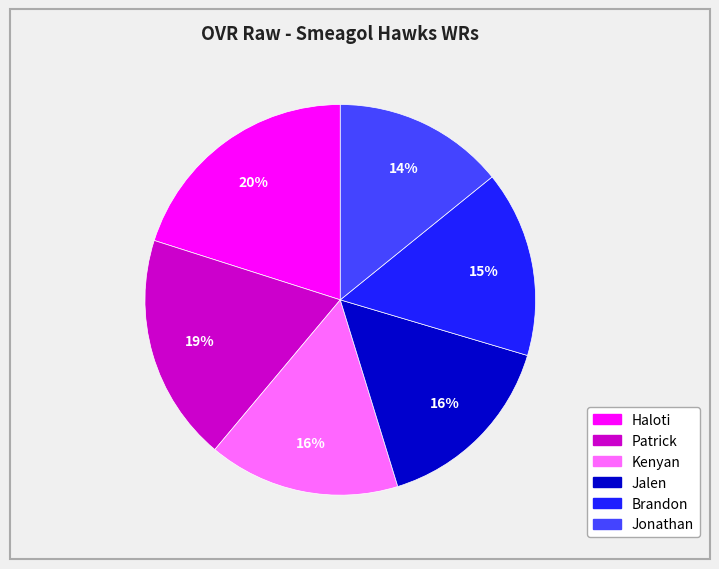

Which category has the smallest portion of the pie?

Jonathan